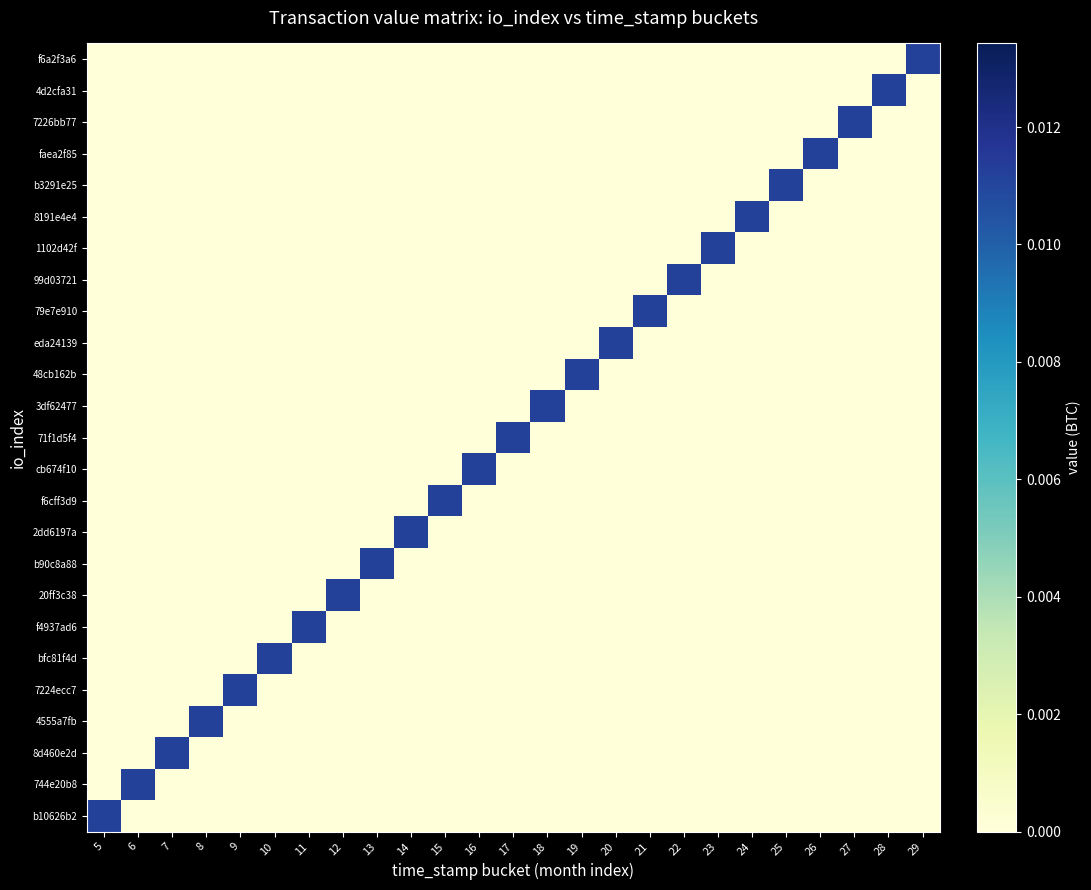

How many series are shown in this chart?

25